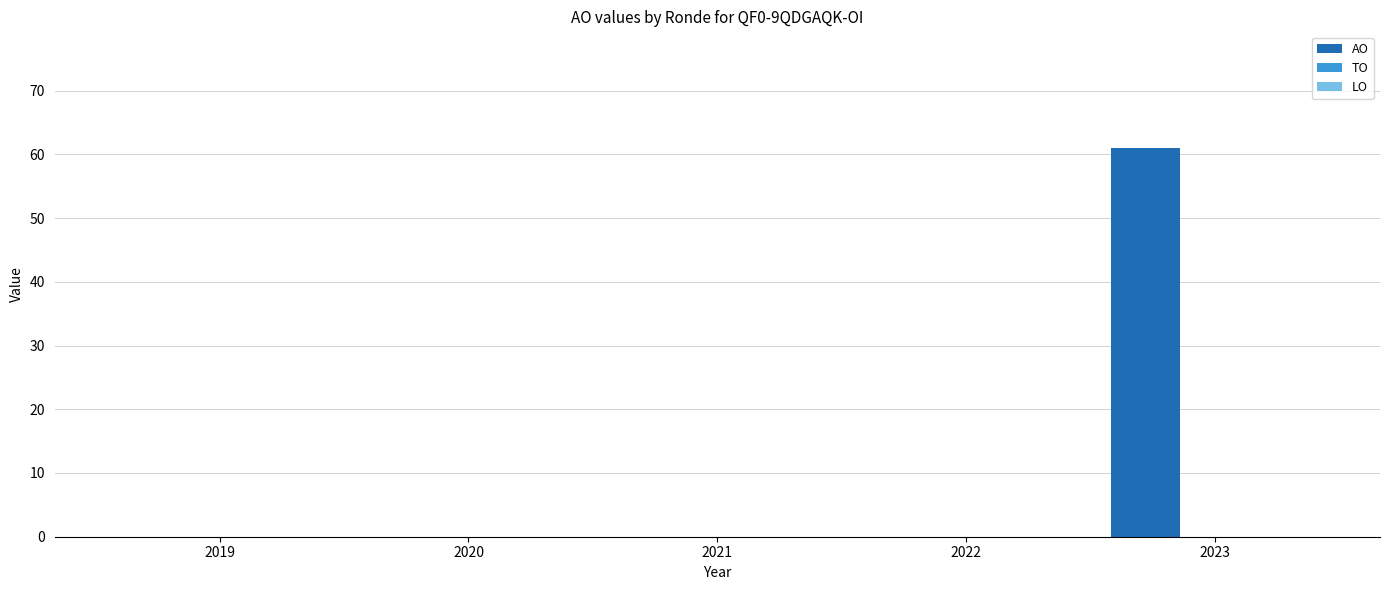

What is the greatest value displayed?

61